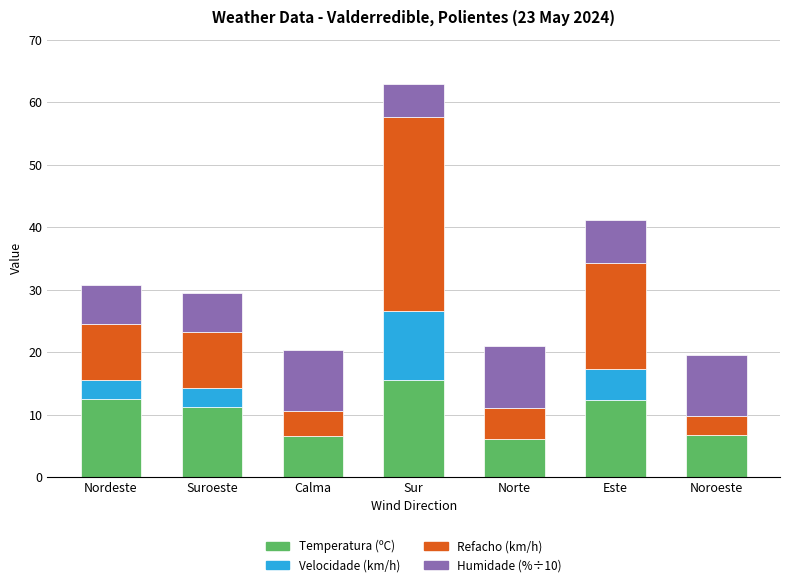

At which category is the sum across all series the highest?

Sur